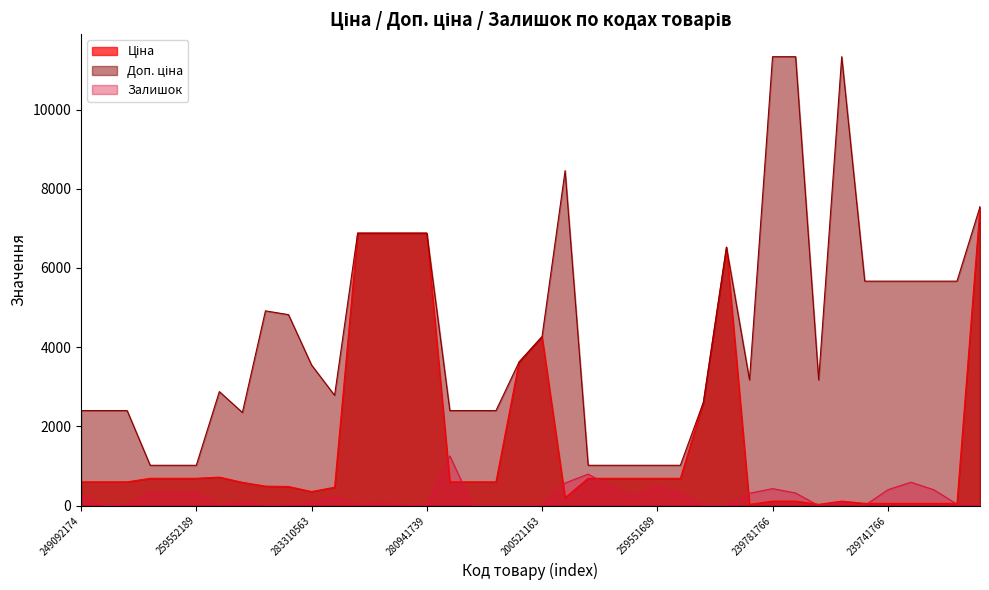

Which category has the lowest value in the Залишок series?

249092173